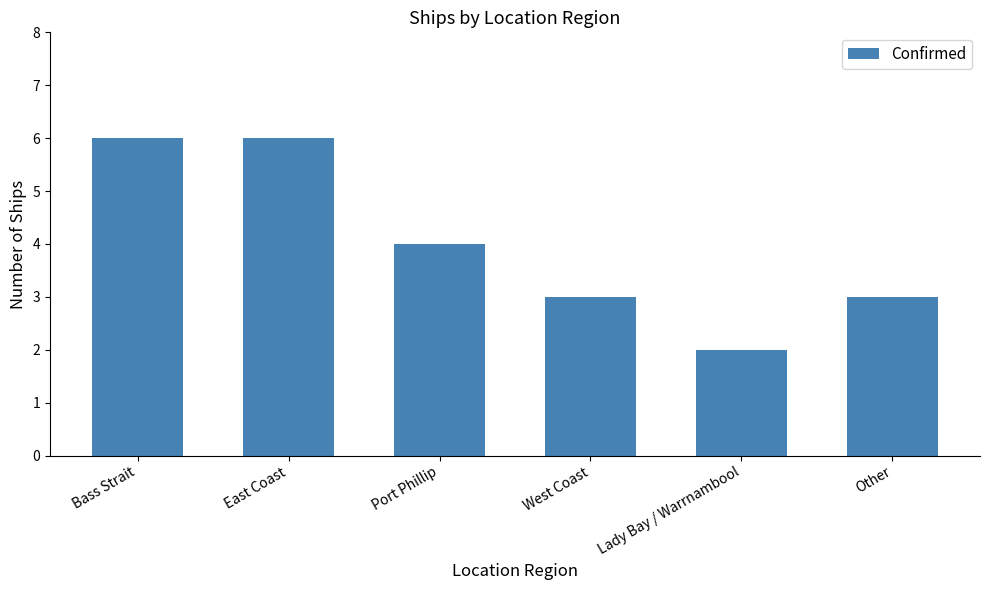

Is it true that the value at Lady Bay / Warrnambool is 1?

False